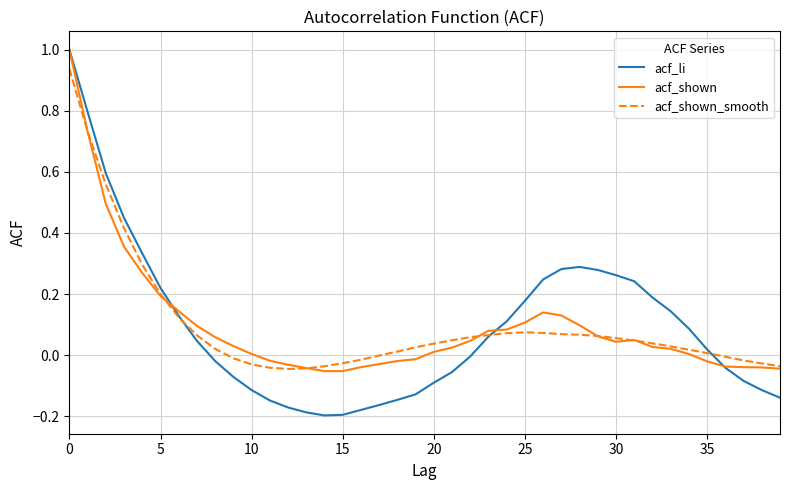

Which series has the widest spread of values?

acf_li